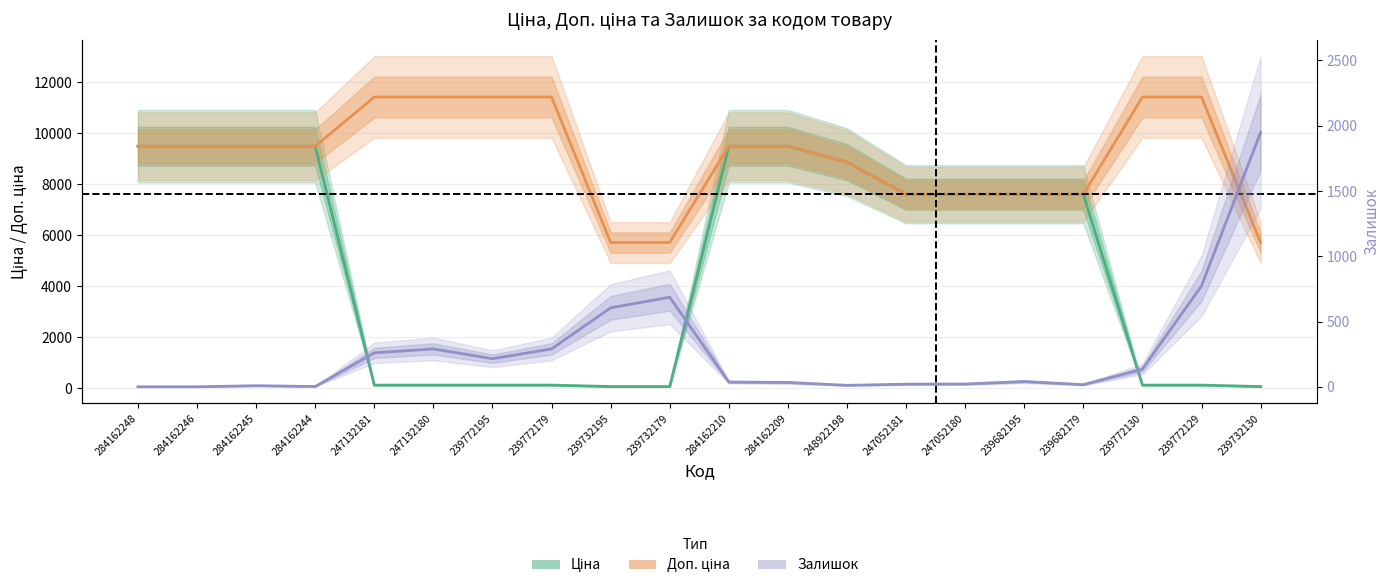

How many distinct data groups are displayed?

3